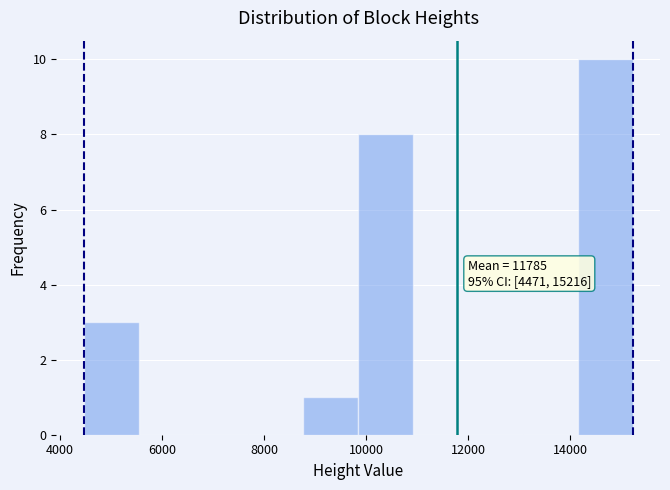

Which range on the x-axis has the tallest bar?

14200 to 15200